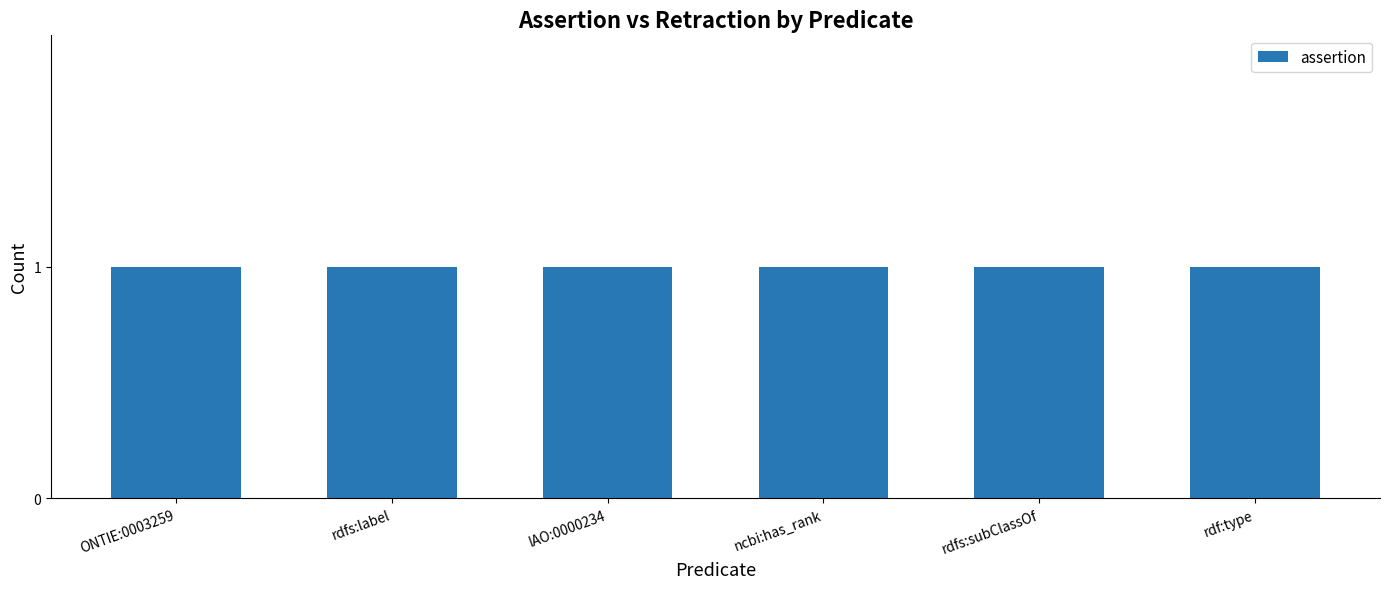

What is the label of the 2nd bar from the right?

rdfs:subClassOf